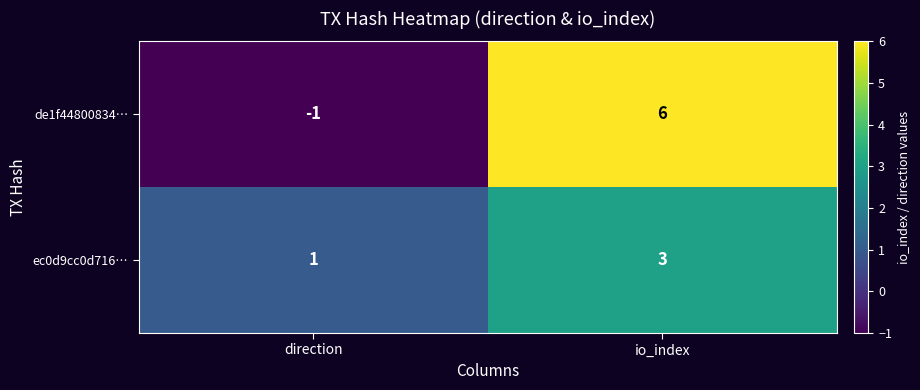

Which category has the lowest value across all series?

direction